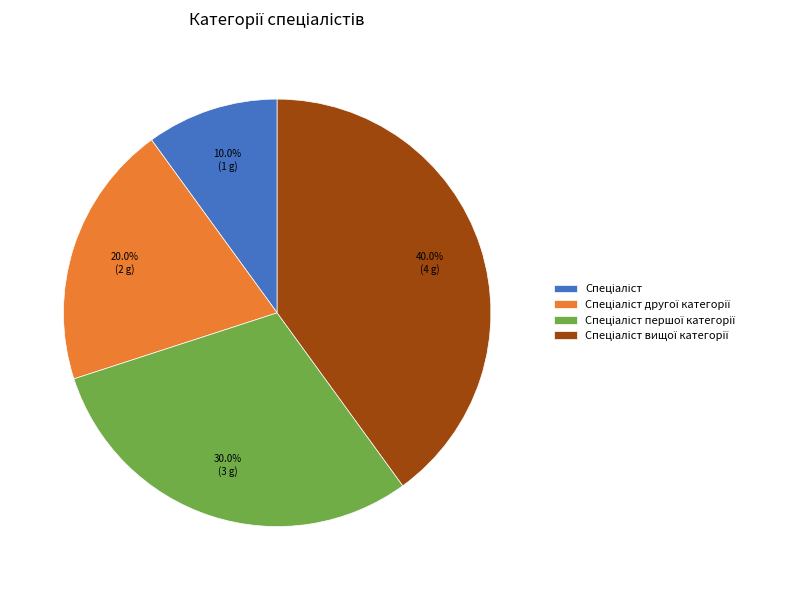

Is there any slice that represents more than half of the pie?

No